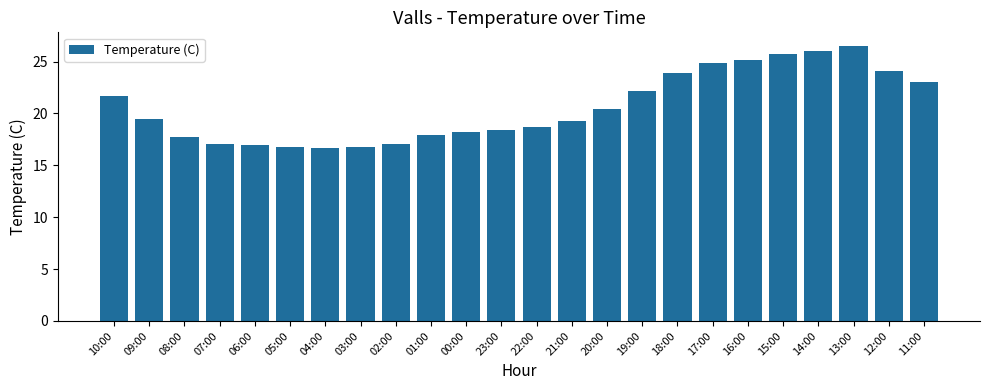

What value does the data have at 10:00?

21.7